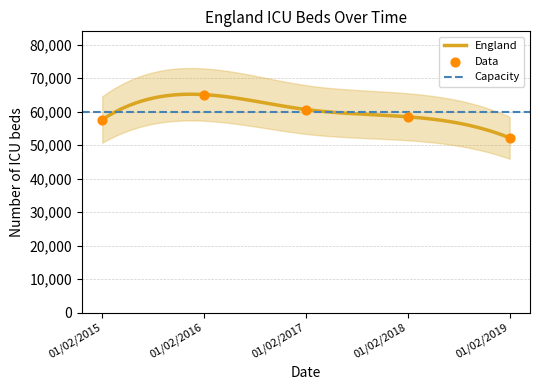

Approximately how many times larger is the value at 01/02/2015 compared to 01/02/2016?

0.9